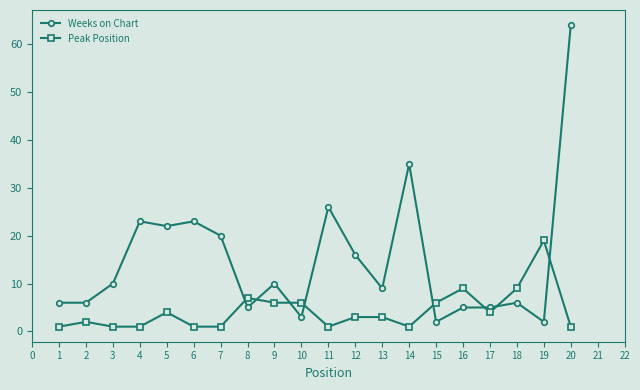

Which series changed the most between 1 and 6?

Weeks on Chart